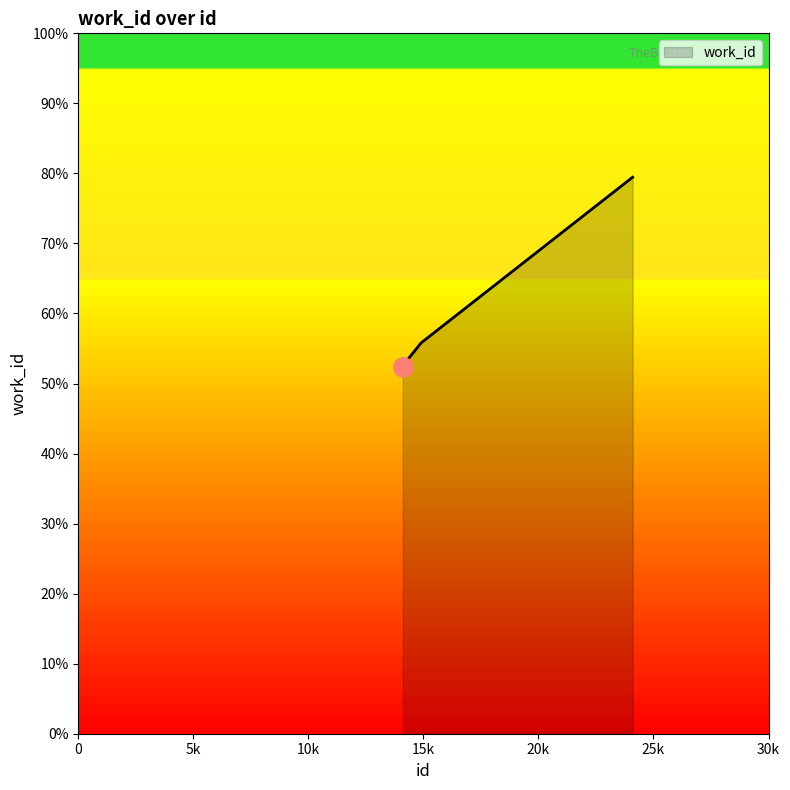

Is this an area chart (filled region under the line)?

Yes